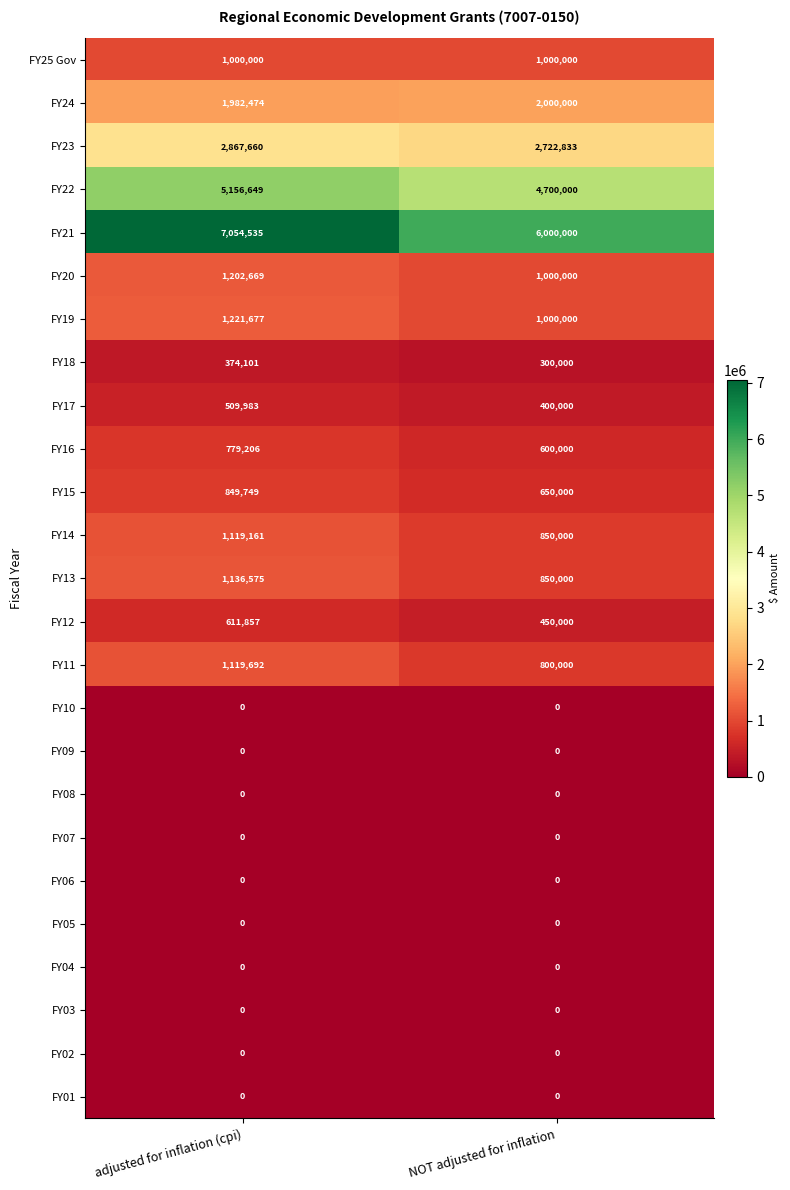

Where is FY18 nearest to the value 337050?

NOT adjusted for inflation